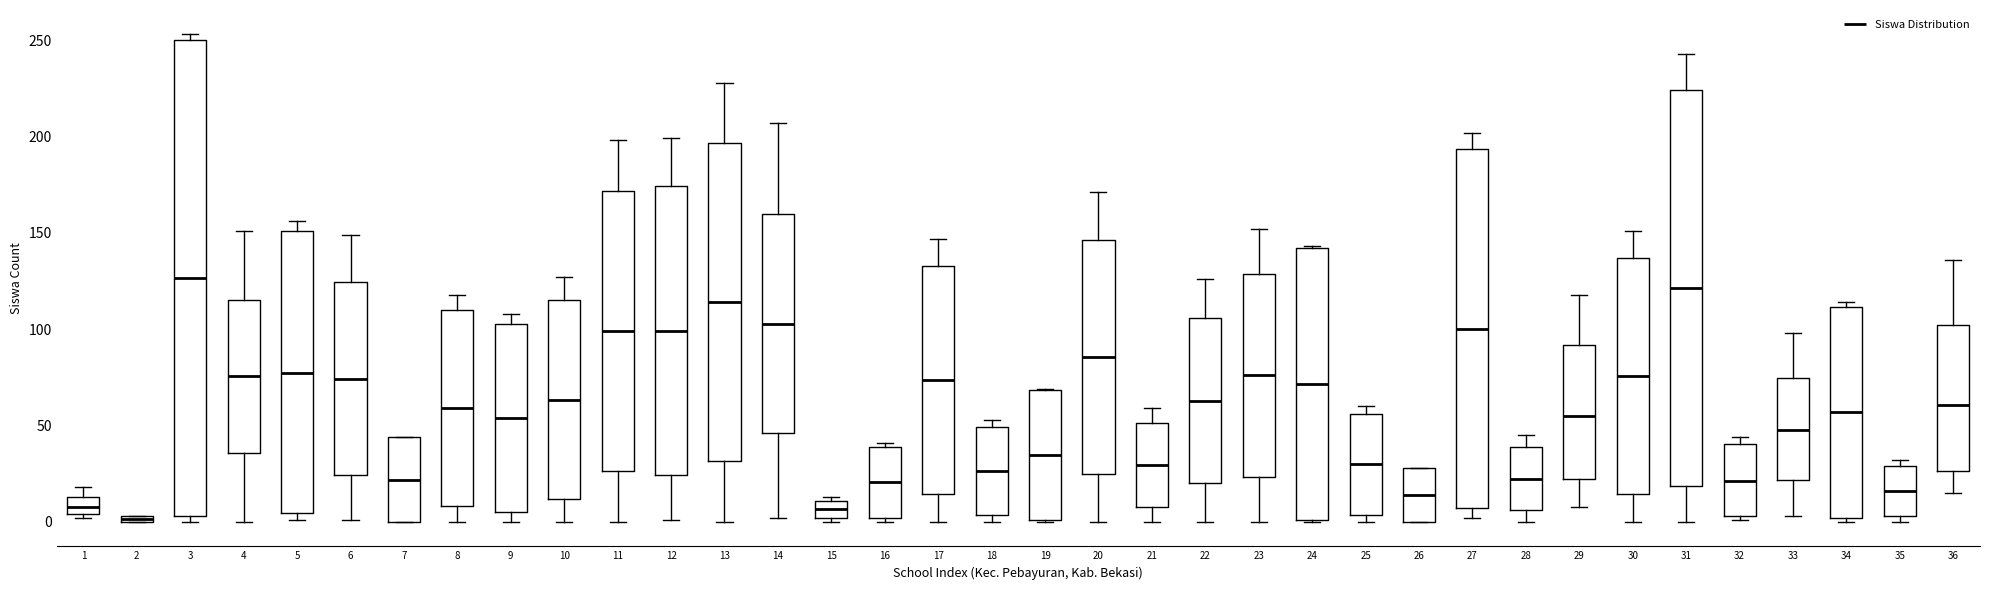

Which box is the tallest, from its lower edge to its upper edge?

3